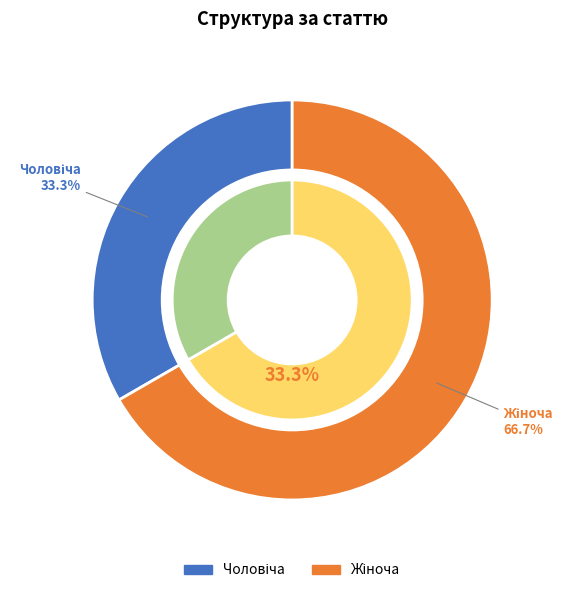

What is the change in value from Чоловіча to Жіноча?

+1